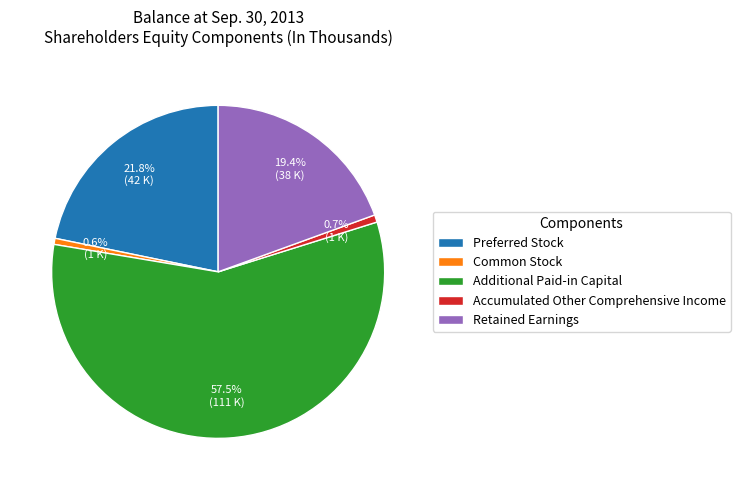

Approximately how many times larger is the value at Accumulated Other Comprehensive Income compared to Common Stock?

1.2